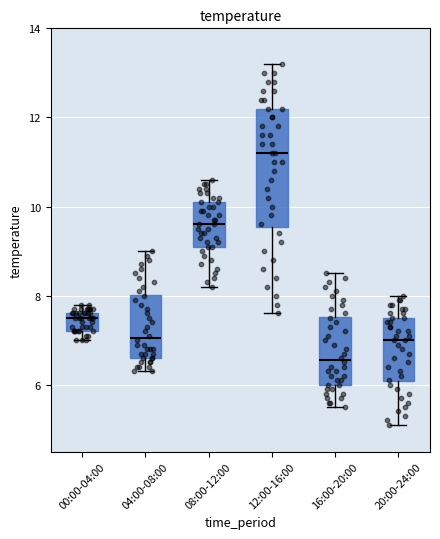

Reading left to right, transcribe this box plot: for each box, give where its median line is, the range the box spans, and where its two whiskers end, as read against the y-axis. The values are not printed on the chart, so give them approximately, as read against the axis.

00:00-04:00: median 7.6 (just below the box's upper edge), box 7.2 to 7.6, whiskers 7.0 to 7.8
04:00-08:00: median 7.0, box 6.6 to 8.0, whiskers 6.4 to 9.0
08:00-12:00: median 9.6, box 9.2 to 10.2, whiskers 8.2 to 10.6
12:00-16:00: median 11.2, box 9.6 to 12.2, whiskers 7.6 to 13.2
16:00-20:00: median 6.6, box 6.0 to 7.6, whiskers 5.6 to 8.6
20:00-24:00: median 7.0, box 6.0 to 7.6, whiskers 5.2 to 8.0